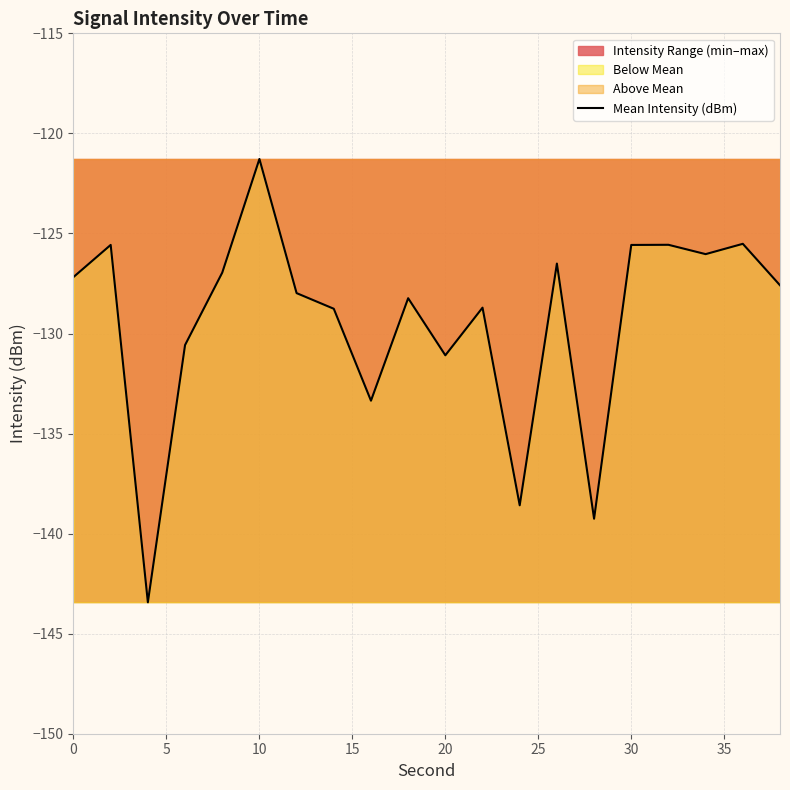

The Mean Intensity (dBm) series shows -89.2 at 20. True or false?

False